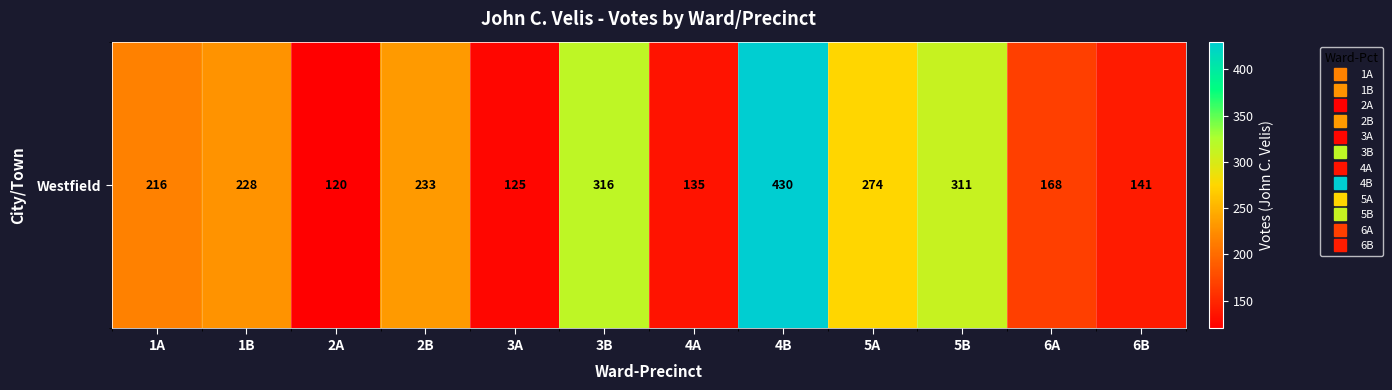

Rank the categories by value from highest to lowest.

4B, 3B, 5B, 5A, 2B, 1B, 1A, 6A, 6B, 4A, 3A, 2A